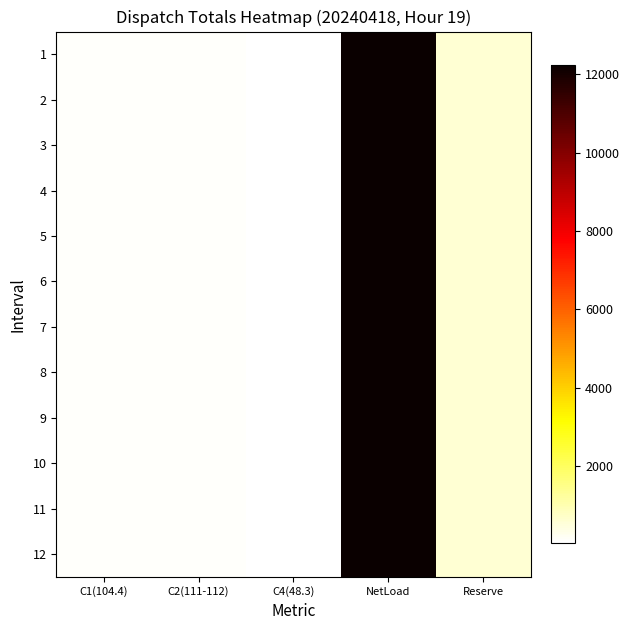

Rank the series by their maximum value, from highest to lowest.

2, 3, 1, 6, 9, 12, 7, 10, 11, 4, 5, 8